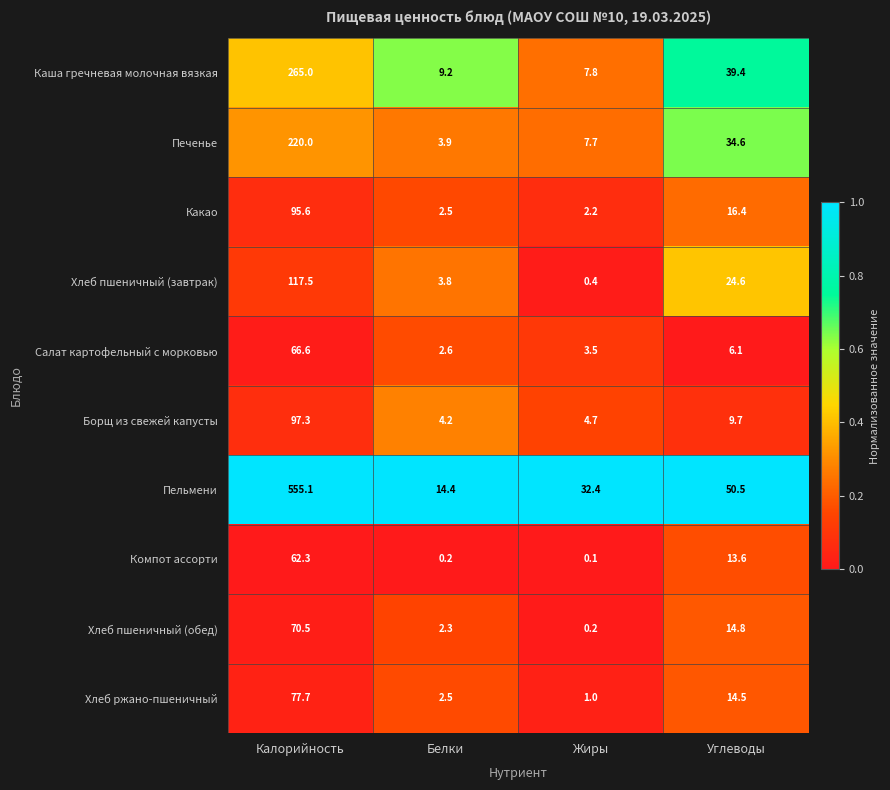

What is the sum of the Какао values at Углеводы and Белки?

18.9